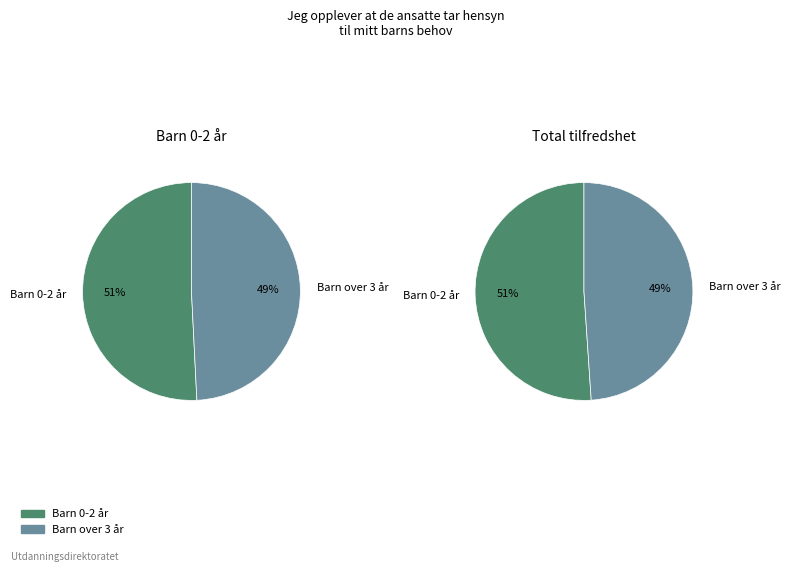

Combined, do Barn over 3 år and Barn 0-2 år account for over 50%?

Yes